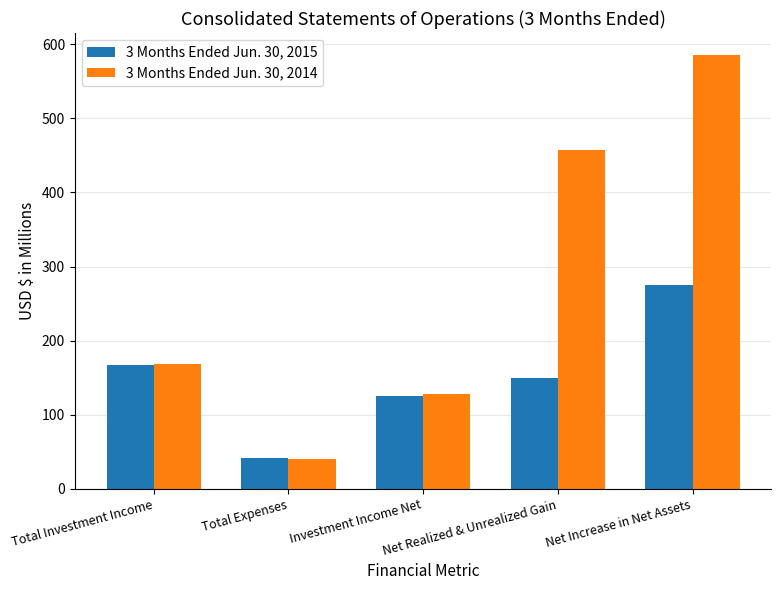

Which series has the largest total across all categories?

3 Months Ended Jun. 30, 2014